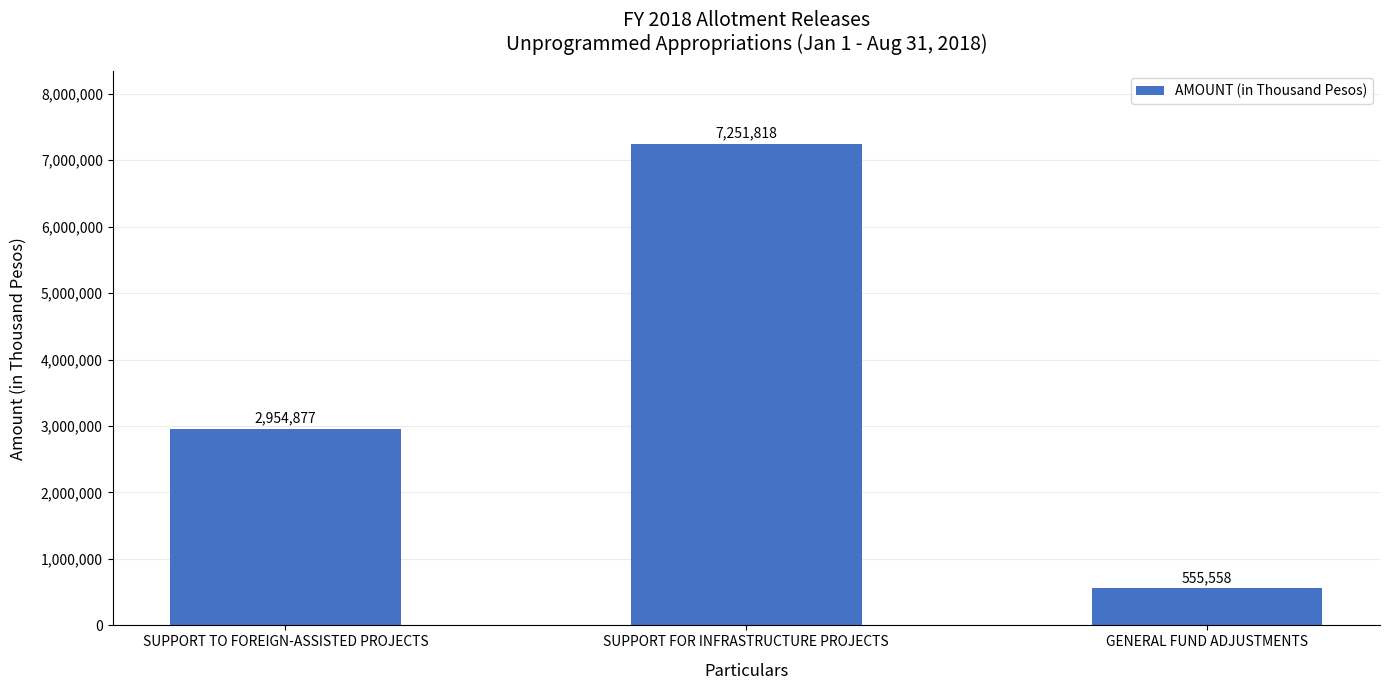

List the labels in order of value, smallest first.

GENERAL FUND ADJUSTMENTS, SUPPORT TO FOREIGN-ASSISTED PROJECTS, SUPPORT FOR INFRASTRUCTURE PROJECTS